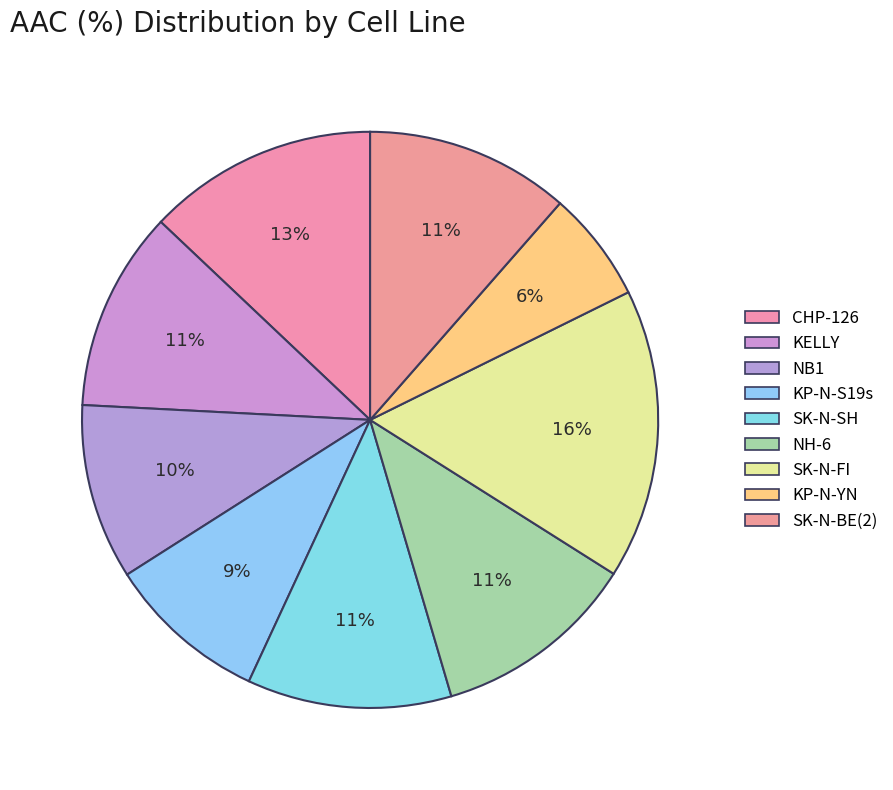

To the nearest percent, what percentage of the pie is NH-6?

11%